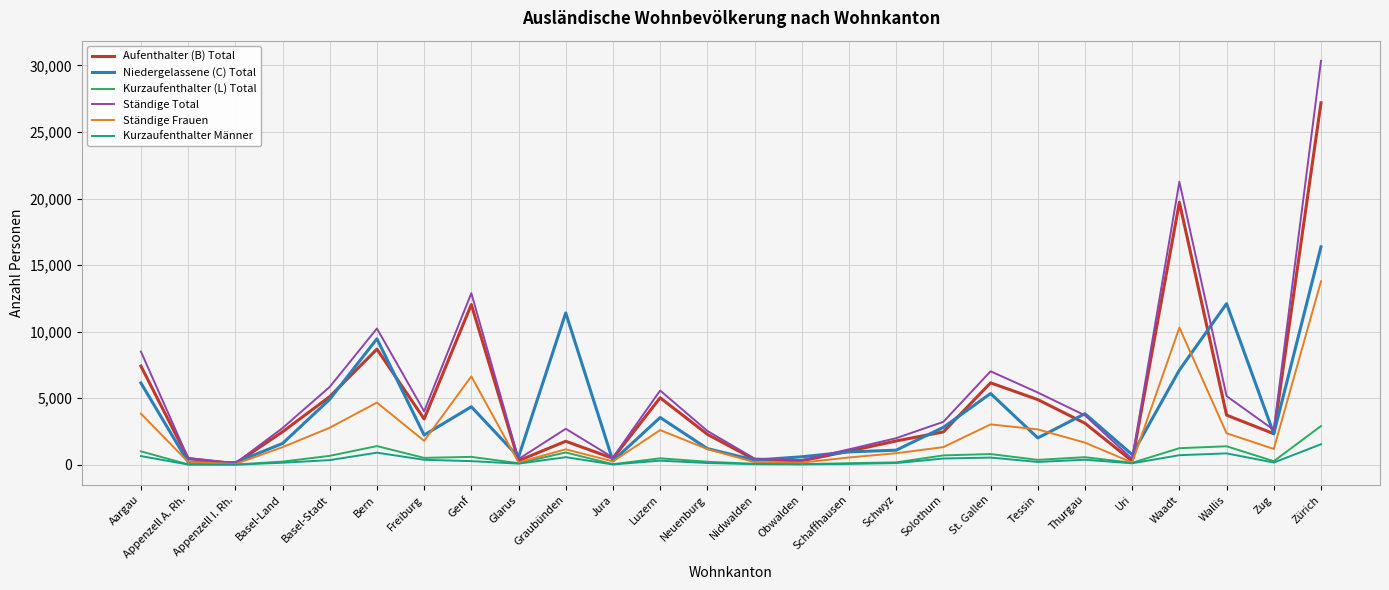

The Ständige Frauen series shows 2607 at Luzern. True or false?

True